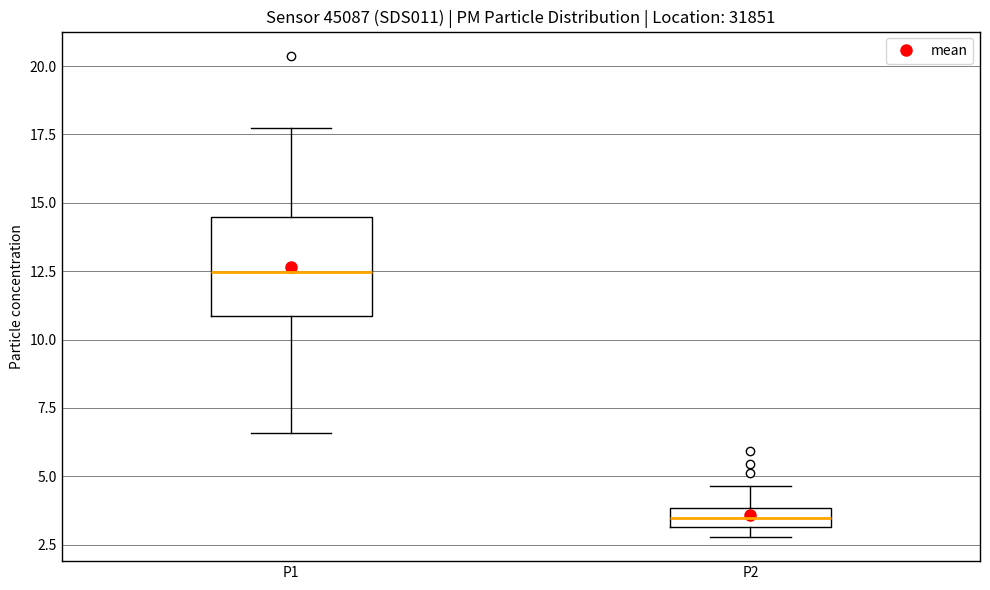

Where does the median line of the box for P1 sit on the y-axis? The values are not printed on the chart, so give them approximately, as read against the axis.

12.5